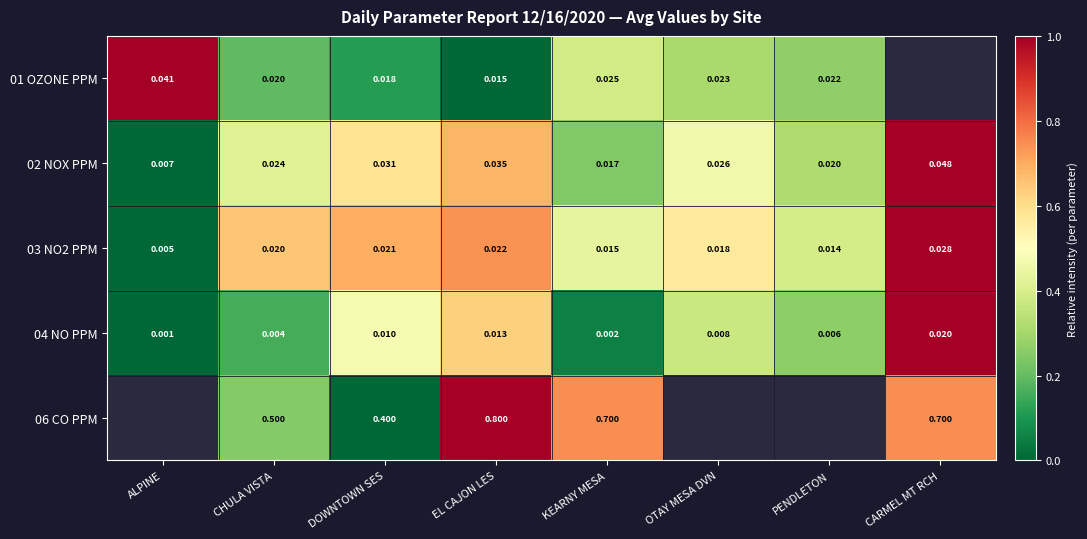

Rank the categories by 04 NO PPM value from lowest to highest.

ALPINE, KEARNY MESA, CHULA VISTA, PENDLETON, OTAY MESA DVN, DOWNTOWN SES, EL CAJON LES, CARMEL MT RCH